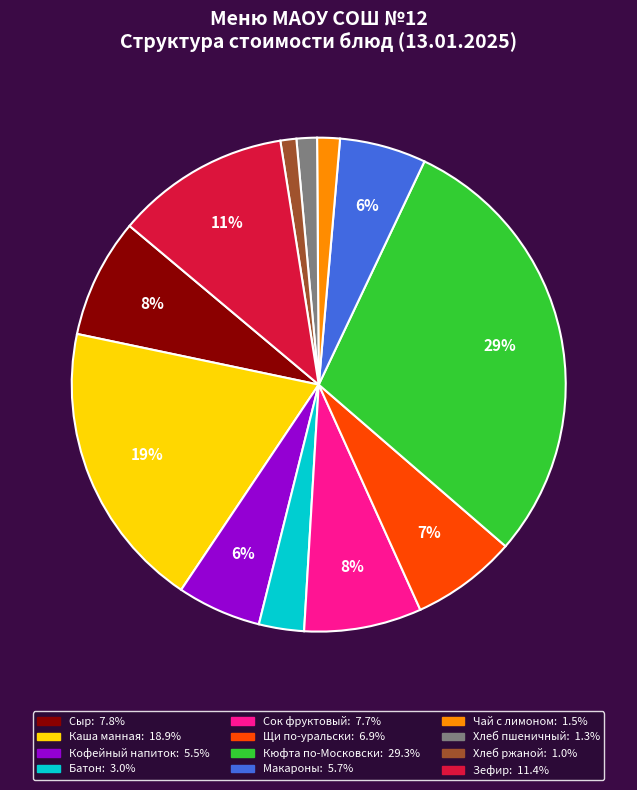

Is there any slice that represents more than half of the pie?

No